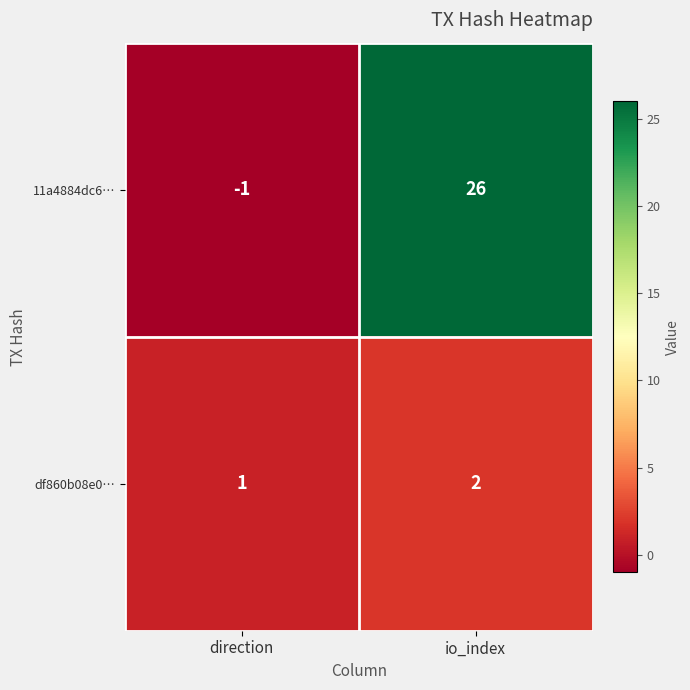

How many series are shown in this chart?

2